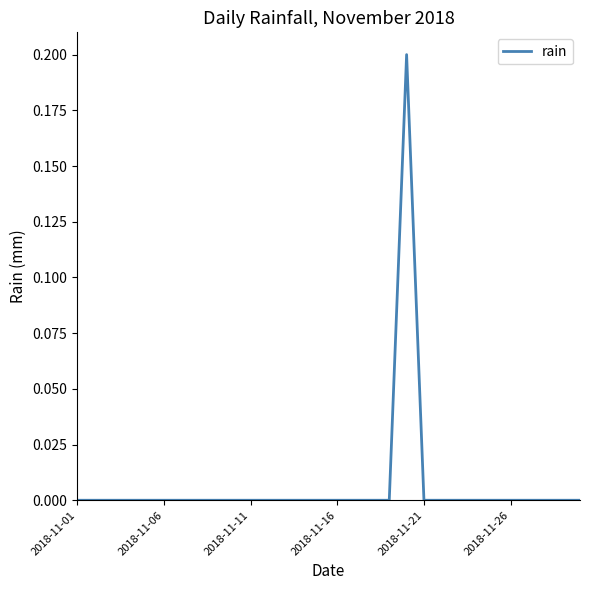

Does the chart have visible grid lines?

No